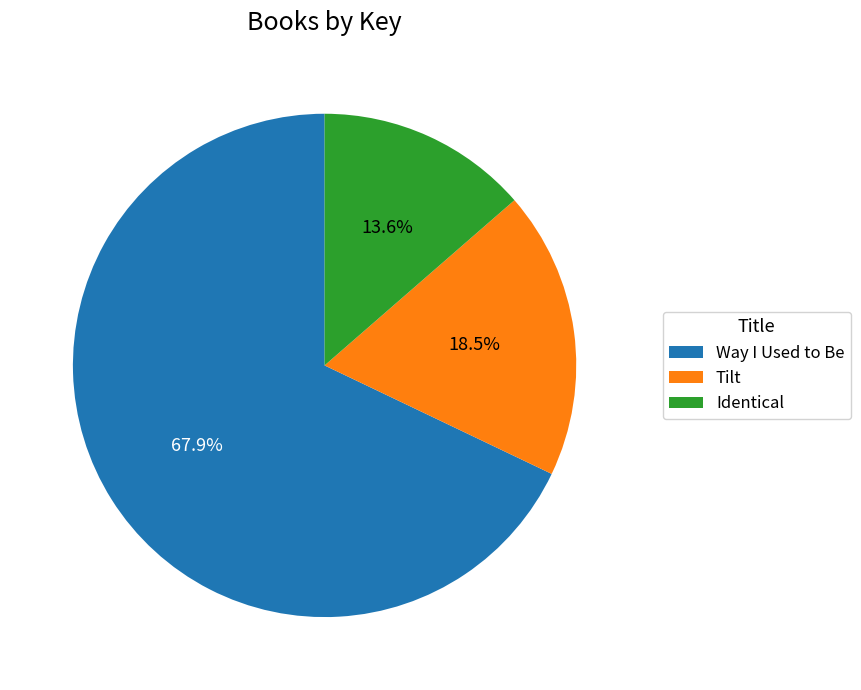

Which slice is the largest?

Way I Used to Be